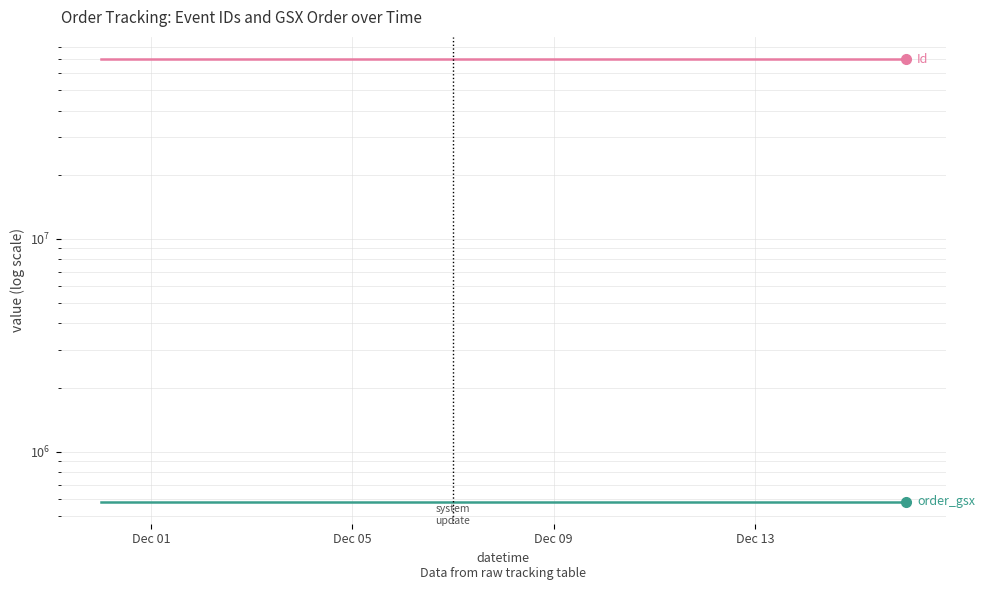

At how many categories does at least one series exceed 10304733?

16